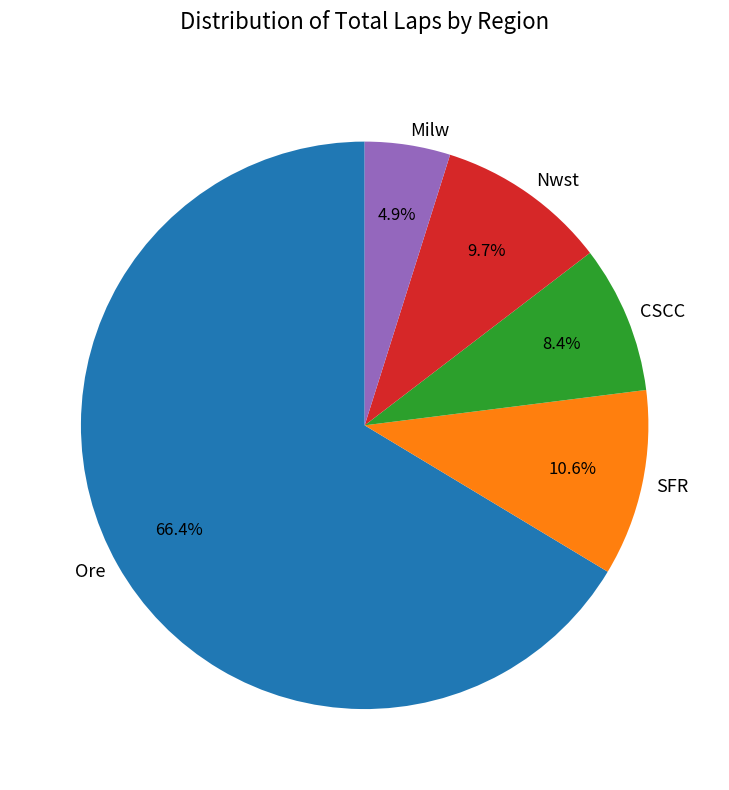

Rank the categories by value from highest to lowest.

Ore, SFR, Nwst, CSCC, Milw